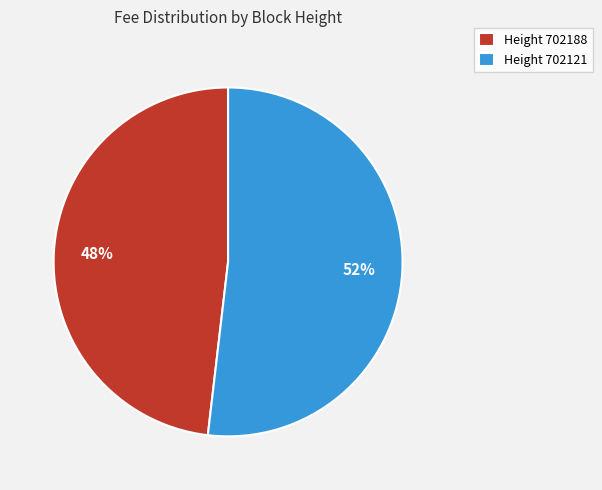

Rank the categories by value from lowest to highest.

Height 702188, Height 702121